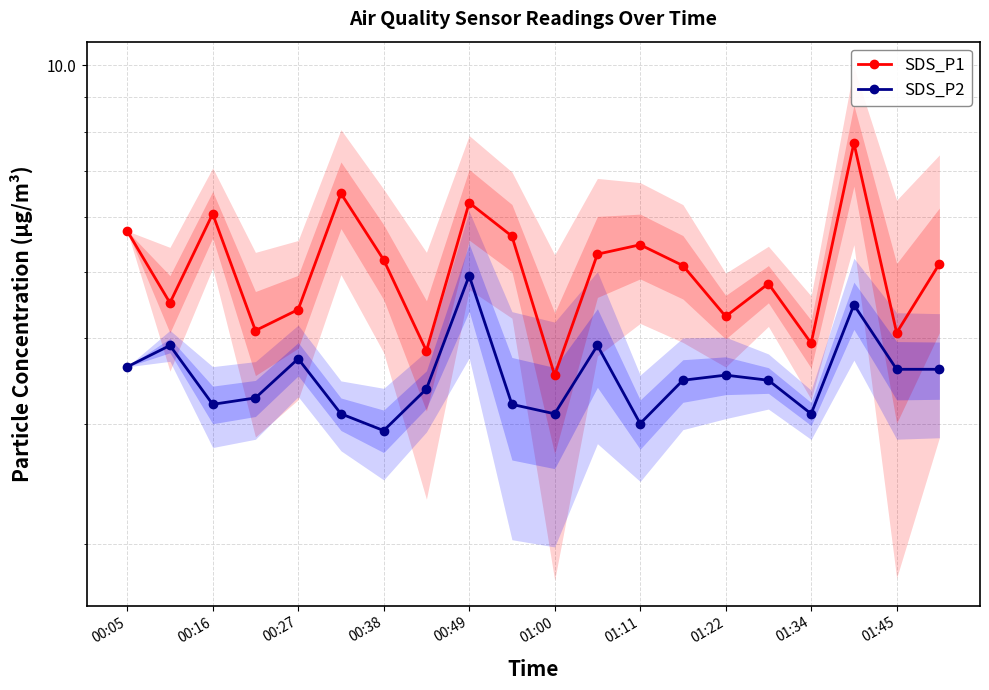

What is the difference between the maximum and second lowest values in the SDS_P2 series?

1.9